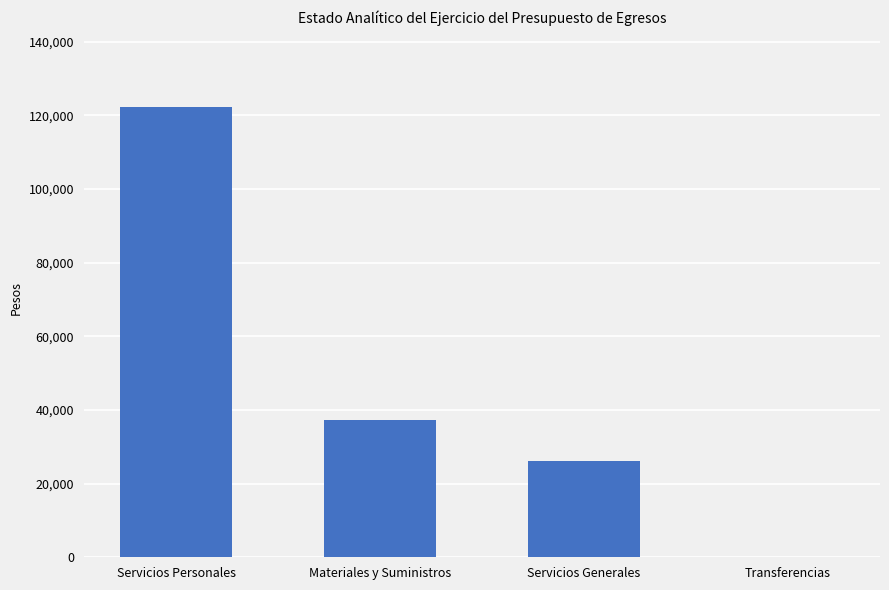

What is the maximum value shown in the chart?

122265.1